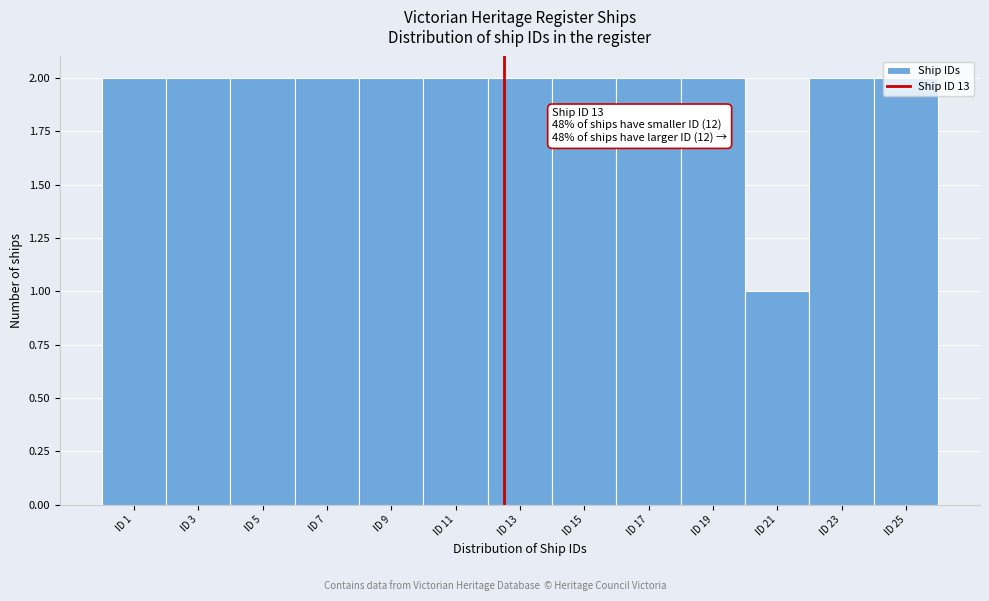

What is the value of the 9th bar from the left?

2